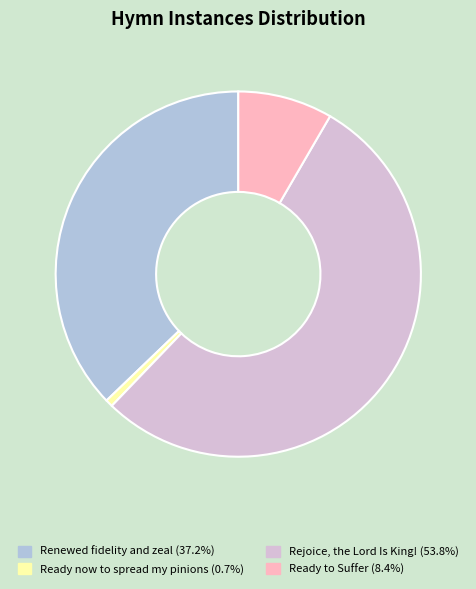

Which slice represents more than half of the pie?

Rejoice, the Lord Is King!